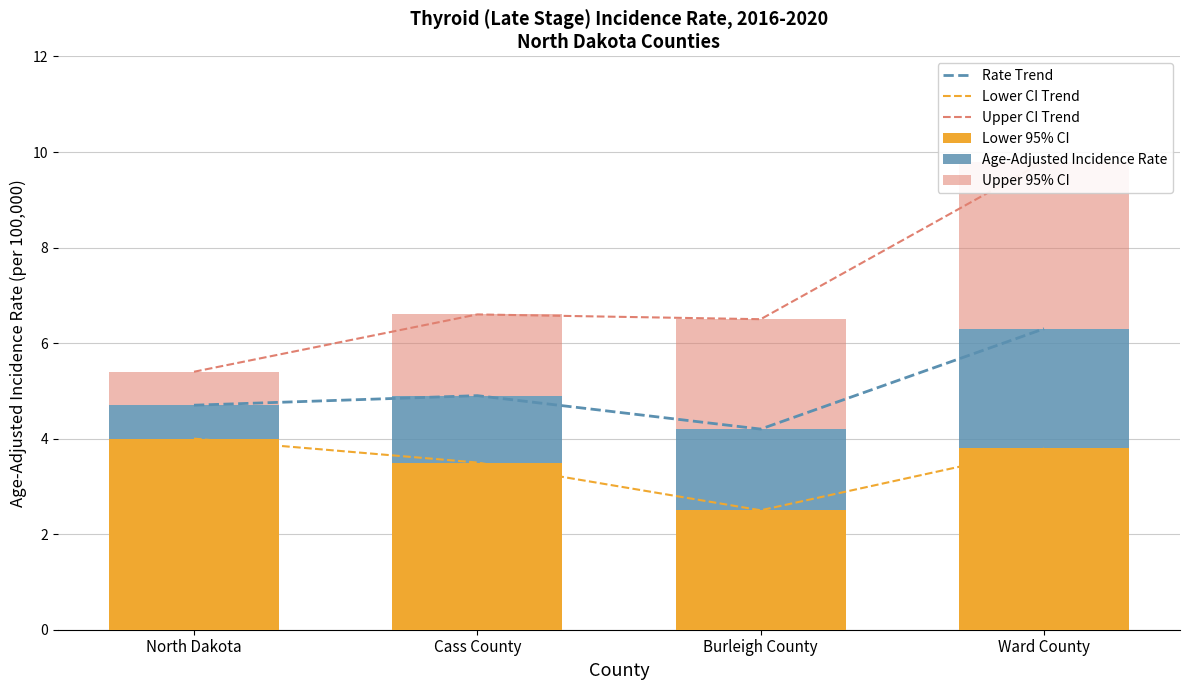

Rank the series at Ward County from highest to lowest value.

Upper CI Trend, Rate Trend, Lower CI Trend, Lower 95% CI, Upper 95% CI, Age-Adjusted Incidence Rate